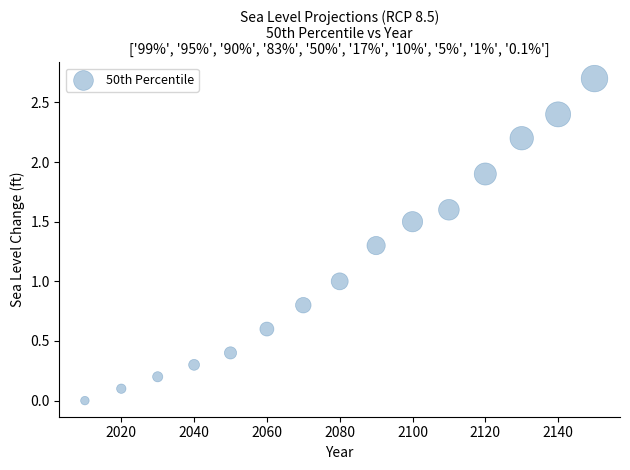

What is the range of Y values (max minus min)?

2.7